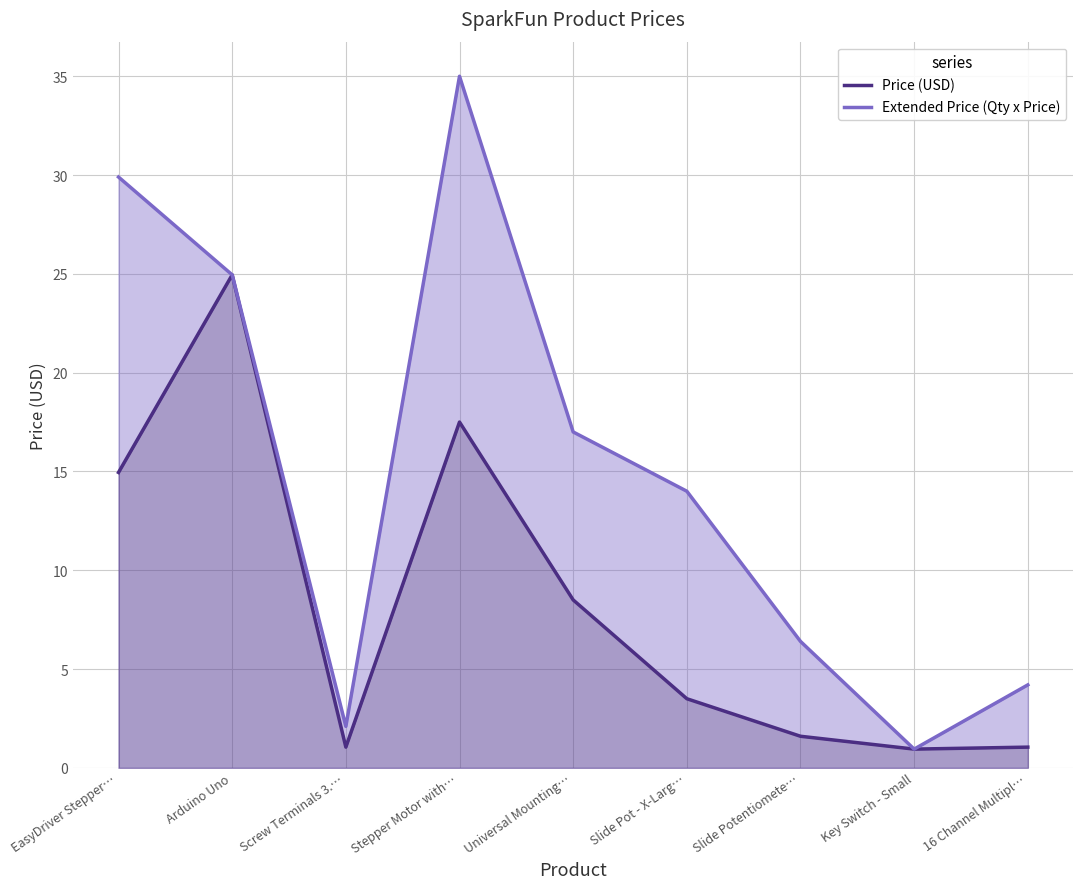

How many data points does each series have?

9